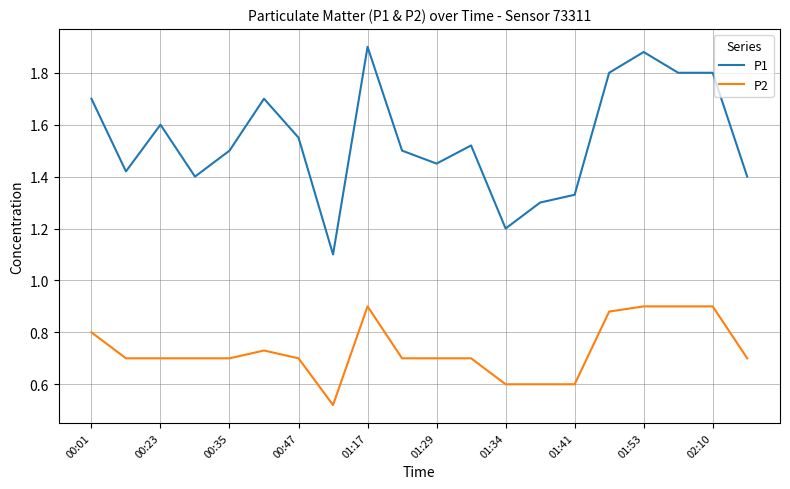

What is the difference between the maximum and minimum values in the P1 series?

0.8